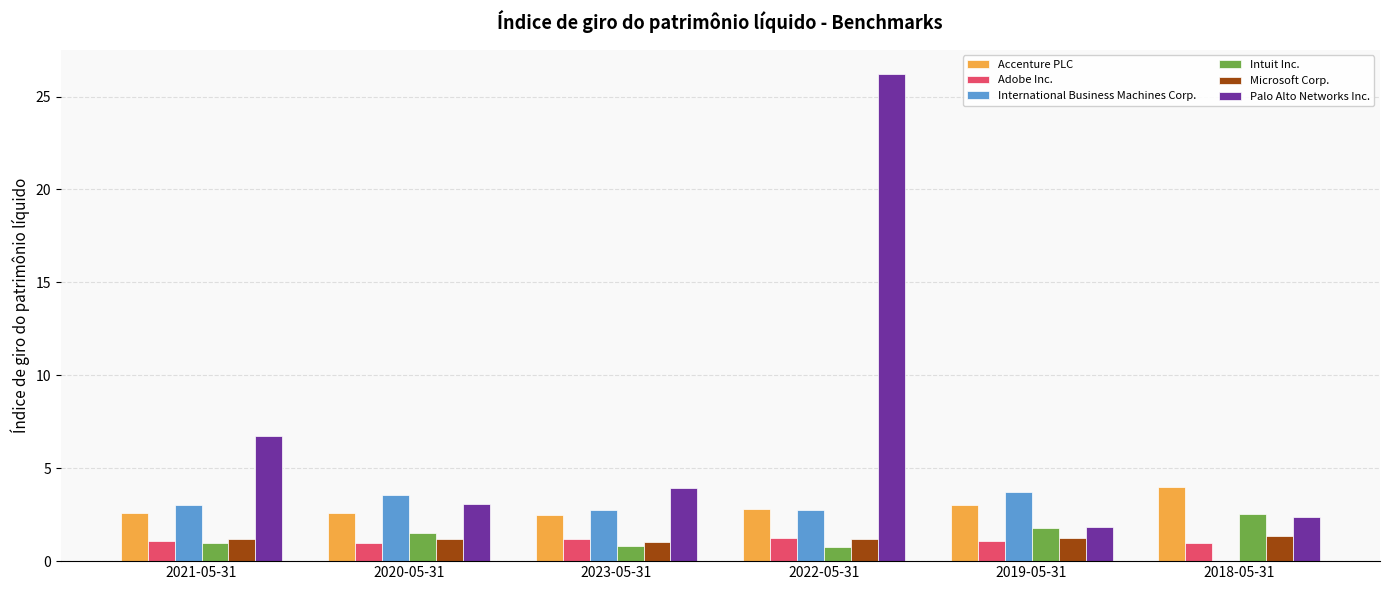

Which series changed the most between 2021-05-31 and 2023-05-31?

Palo Alto Networks Inc.